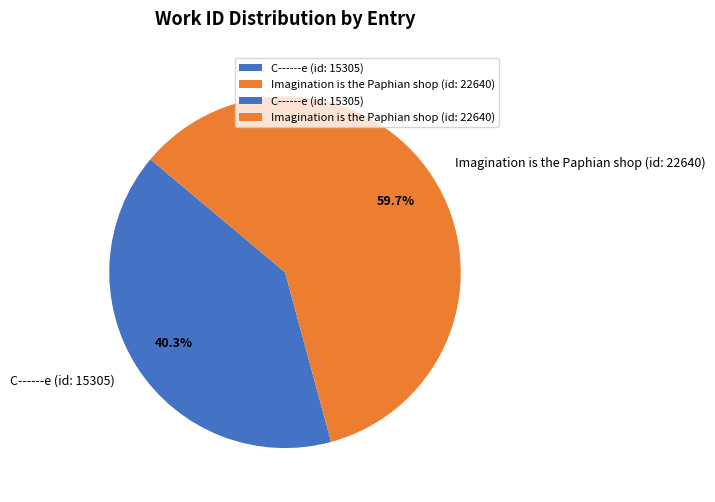

How many segments does this pie chart have?

2